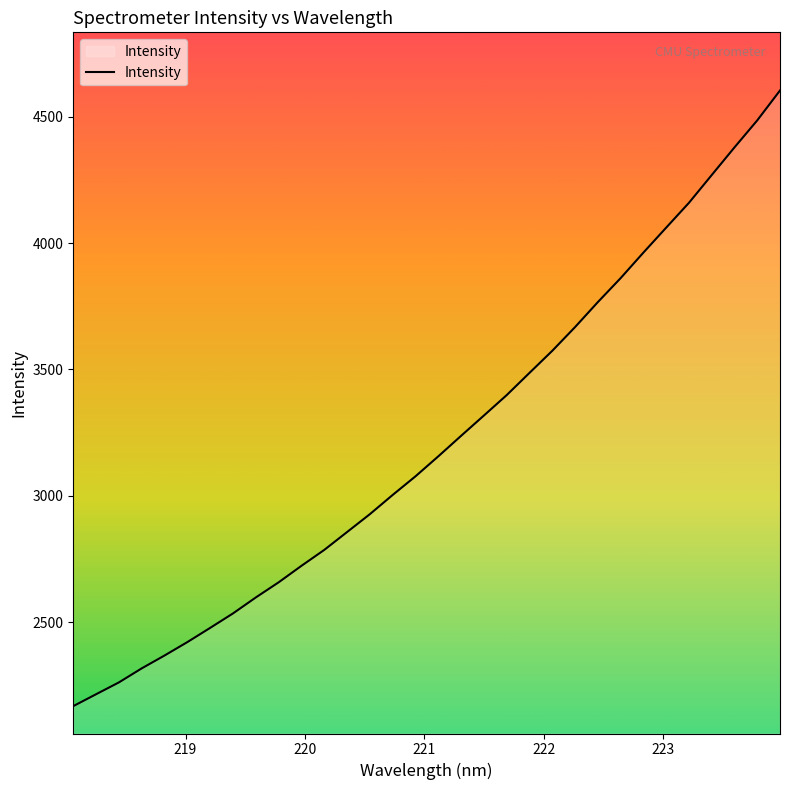

What is the greatest value displayed?

4604.0